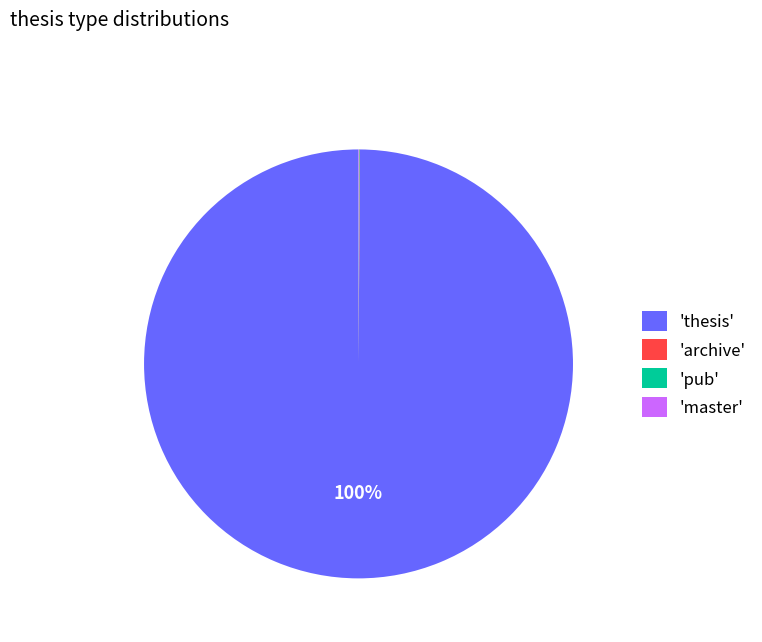

Which slice represents more than half of the pie?

'thesis'